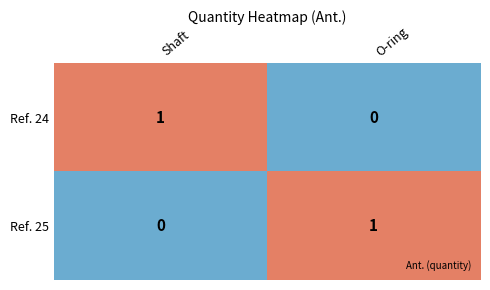

How many categories are shown in the chart?

2